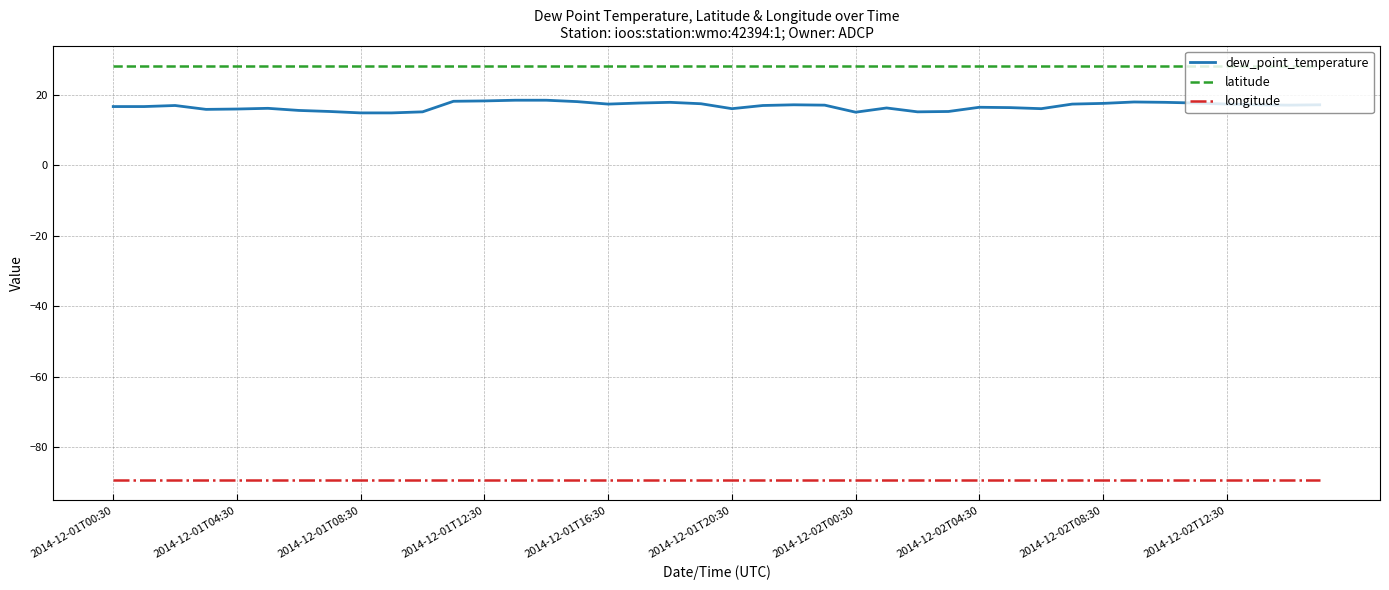

List the series in order of their peak value, lowest first.

longitude, dew_point_temperature, latitude